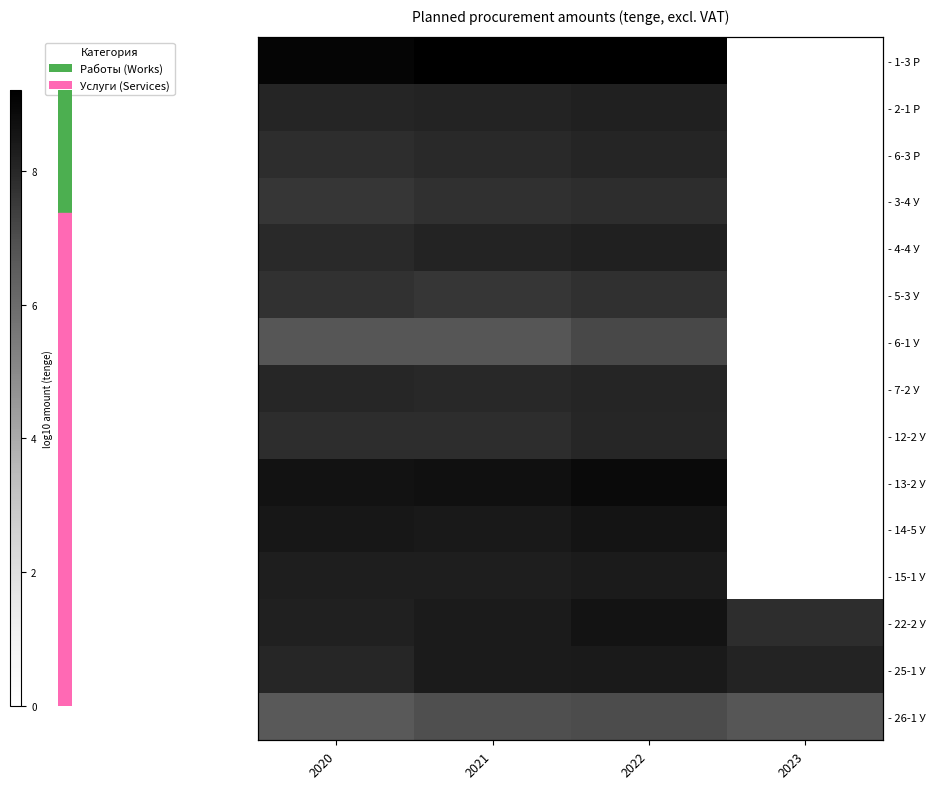

Which label corresponds to the largest value in the chart?

2022